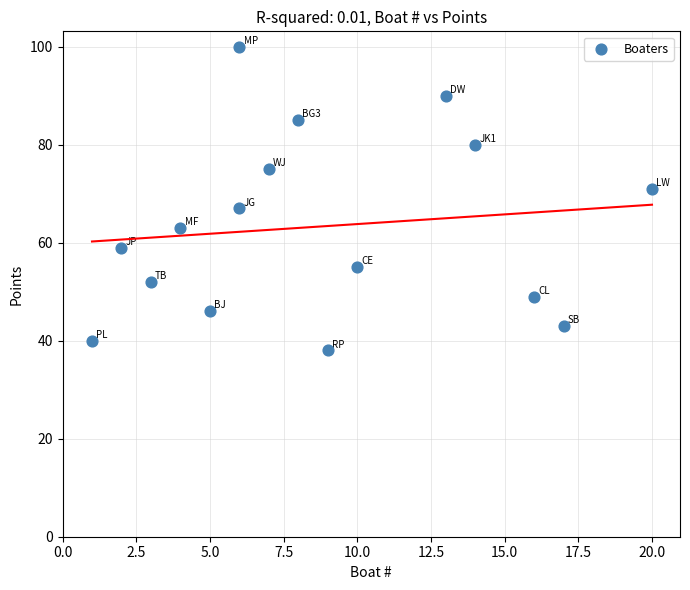

What is the range of X values (max minus min)?

19